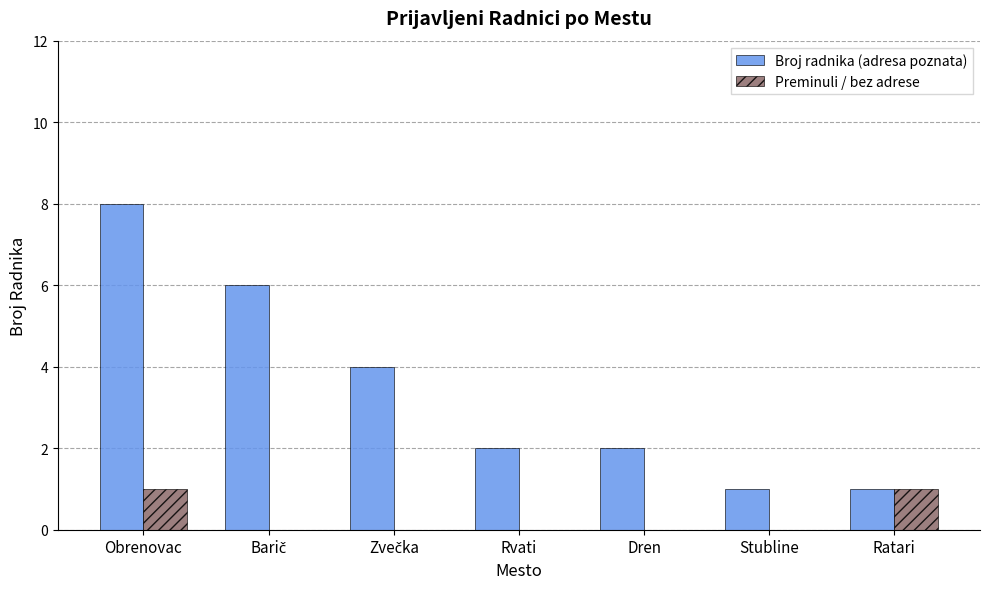

What is the sum of all Broj radnika (adresa poznata) values?

24